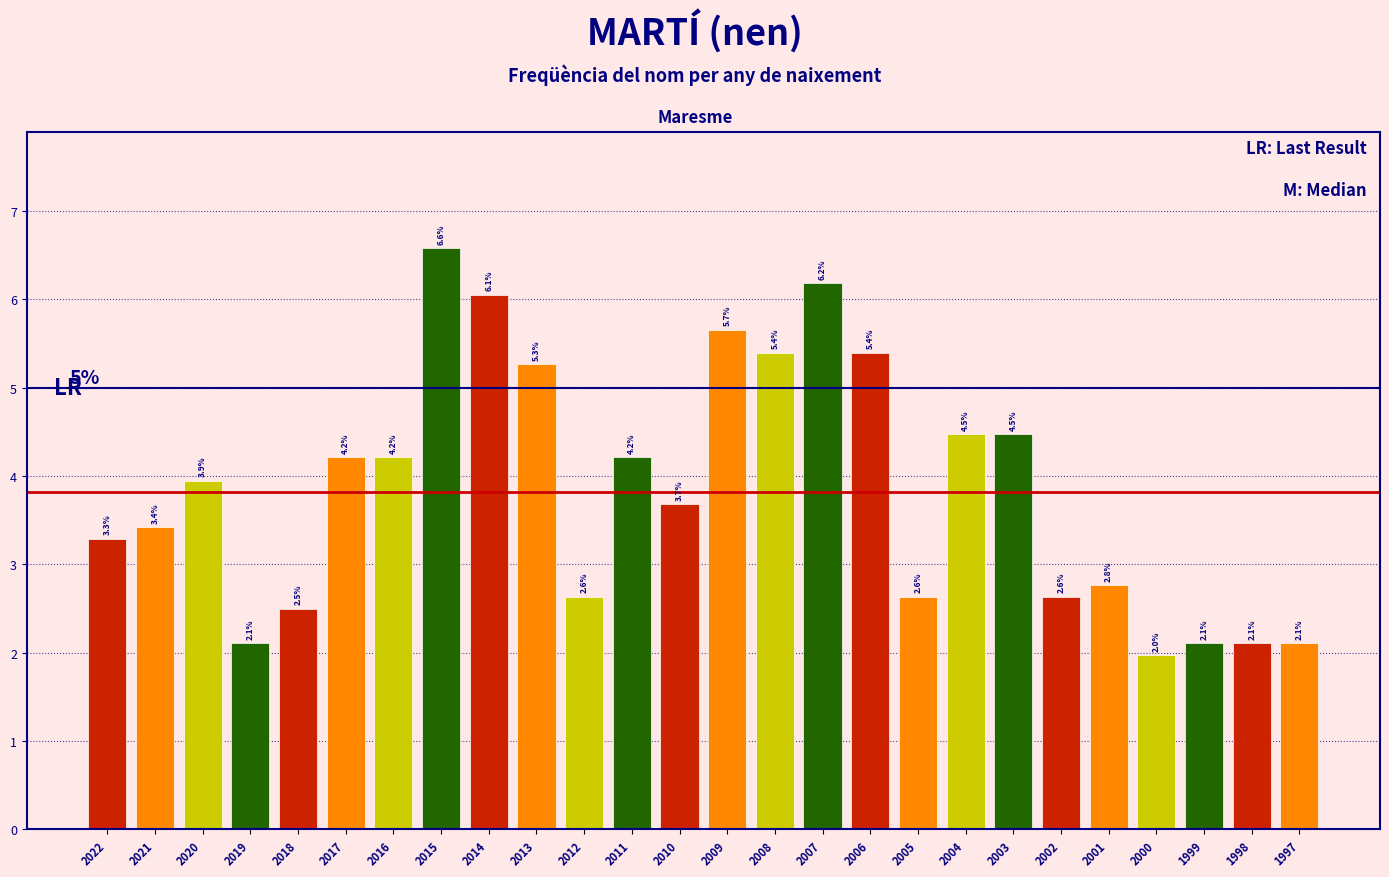

Reading left to right, what are all the values shown in this chart?

2022=3.3	2021=3.4	2020=3.9	2019=2.1	2018=2.5	2017=4.2	2016=4.2	2015=6.6	2014=6.1	2013=5.3	2012=2.6	2011=4.2	2010=3.7	2009=5.7	2008=5.4	2007=6.2	2006=5.4	2005=2.6	2004=4.5	2003=4.5	2002=2.6	2001=2.8	2000=2.0	1999=2.1	1998=2.1	1997=2.1